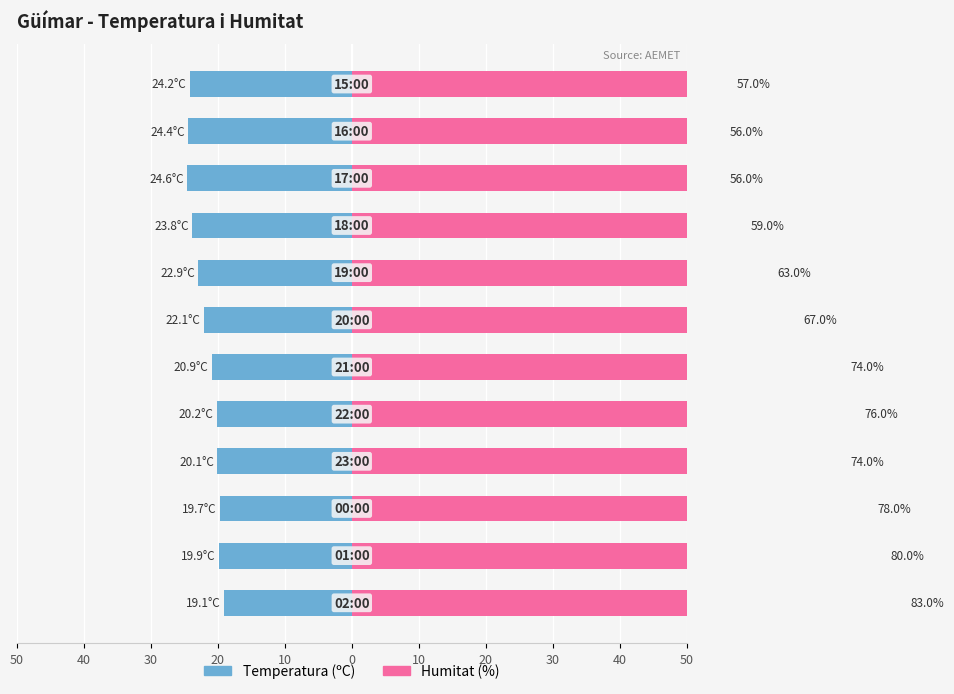

How many groups of bars are there?

12